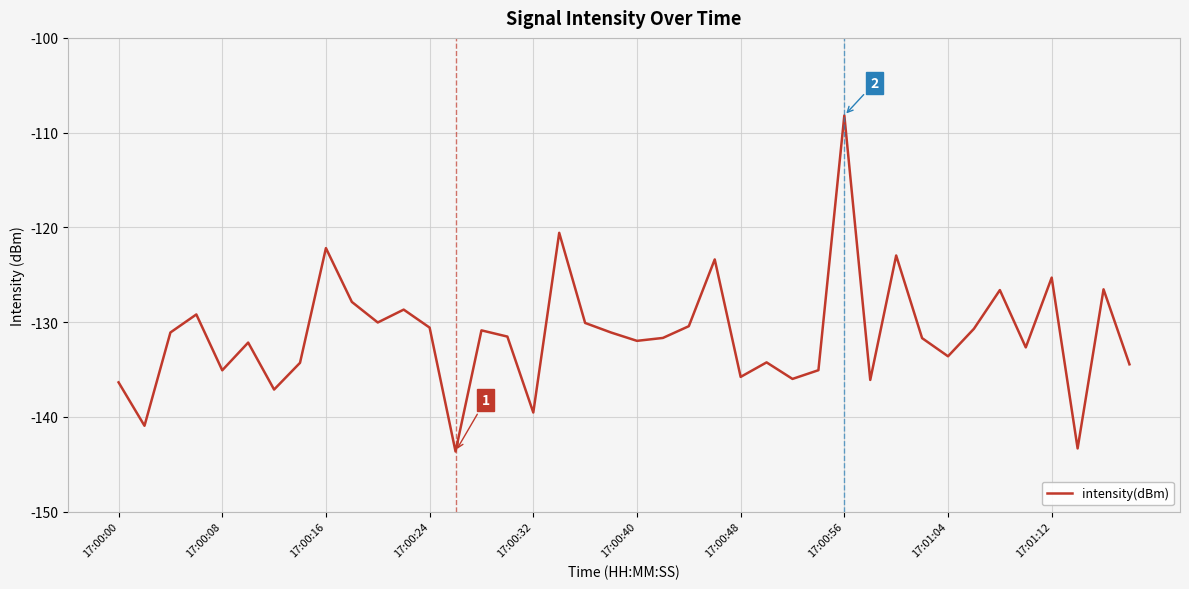

What is the greatest value displayed?

-108.2